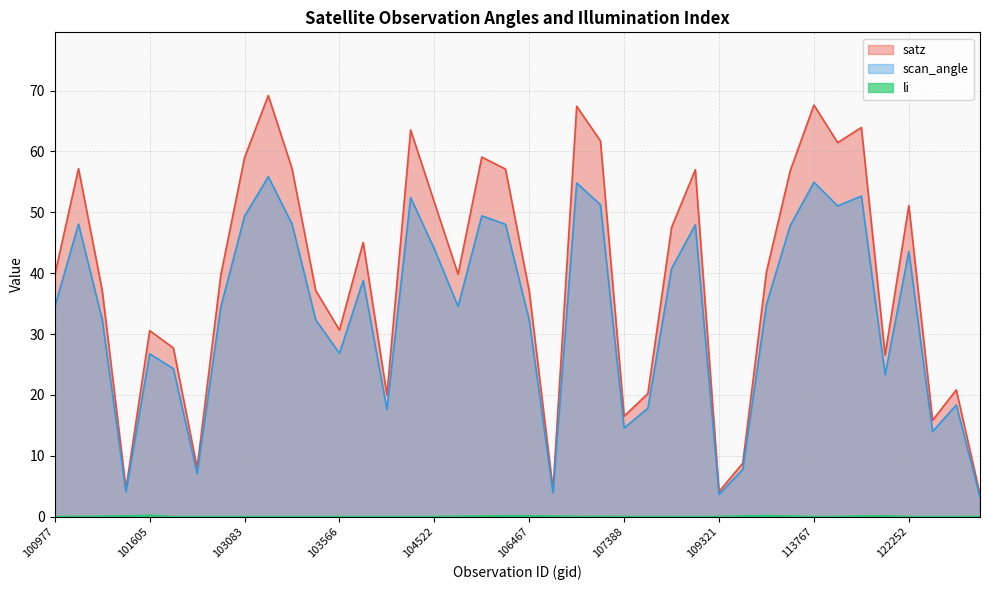

Reading right to left, transcribe all the data shown in this chart.

satz: 3.6	20.8	15.8	51.1	26.6	63.9	61.5	67.6	56.8	40.2	8.8	4.1	57.0	47.5	20.2	16.5	61.7	67.4	4.4	37.0	57.1	59.1	39.8	51.6	63.5	20.0	45.1	30.7	37.1	57.2	69.2	59.0	39.7	8.0	27.7	30.6	4.6	37.2	57.2	39.7
scan_angle: 3.2	18.3	14.0	43.6	23.3	52.7	51.0	54.9	47.8	34.9	7.8	3.6	48.0	40.8	17.8	14.6	51.2	54.8	3.9	32.2	48.0	49.4	34.5	44.0	52.4	17.6	38.8	26.8	32.3	48.1	55.9	49.4	34.5	7.1	24.3	26.8	4.0	32.3	48.1	34.5
li: 0.0	0.0	0.0	0.0	0.1	0.1	0.0	0.0	0.1	0.2	0.1	0.0	0.0	0.0	0.0	0.0	0.0	0.0	0.1	0.1	0.1	0.1	0.0	0.0	0.0	0.0	0.0	0.0	0.0	0.0	0.0	0.0	0.0	0.0	0.0	0.2	0.1	0.1	0.0	0.0